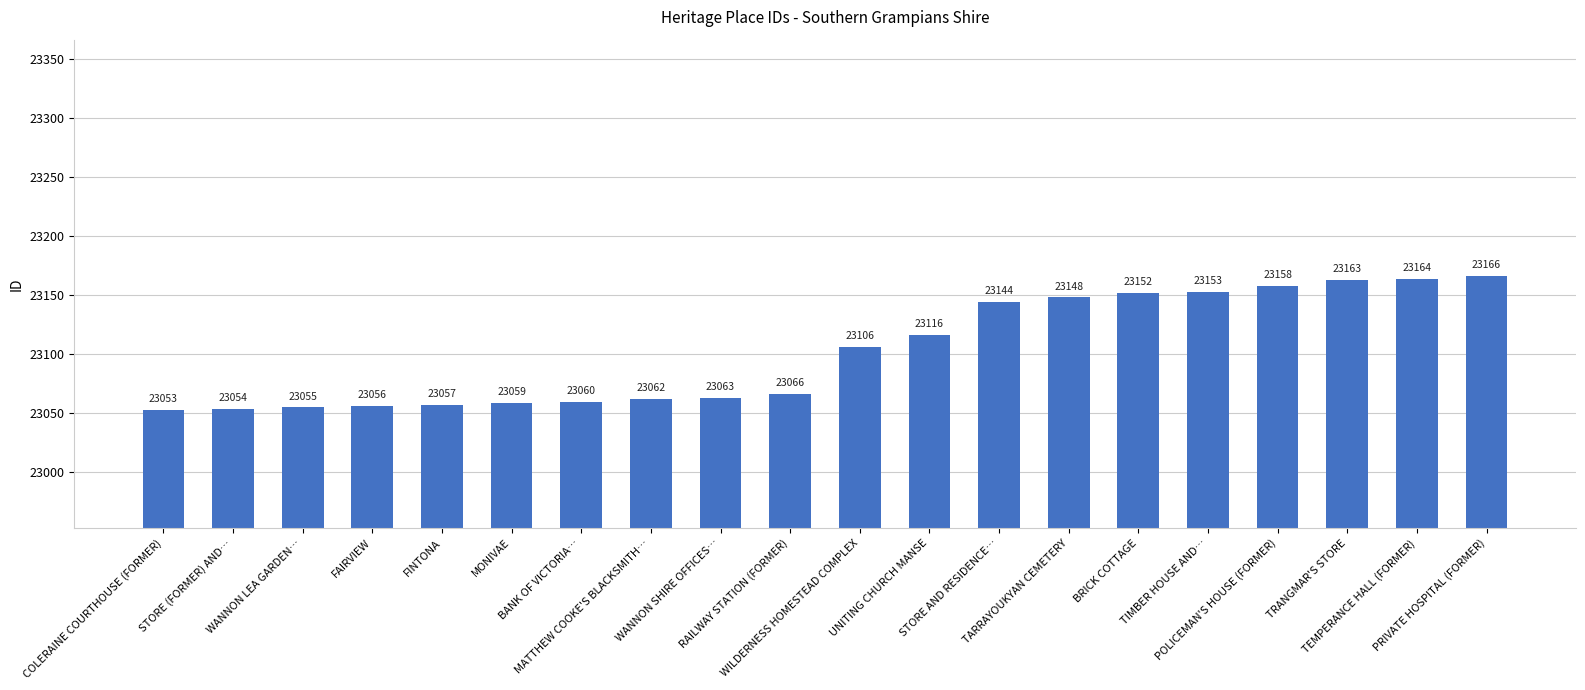

List the labels in order of value, largest first.

PRIVATE HOSPITAL (FORMER), TEMPERANCE HALL (FORMER), TRANGMAR'S STORE, POLICEMAN'S HOUSE (FORMER), TIMBER HOUSE AND…, BRICK COTTAGE, TARRAYOUKYAN CEMETERY, STORE AND RESIDENCE…, UNITING CHURCH MANSE, WILDERNESS HOMESTEAD COMPLEX, RAILWAY STATION (FORMER), WANNON SHIRE OFFICES…, MATTHEW COOKE'S BLACKSMITH…, BANK OF VICTORIA…, MONIVAE, FINTONA, FAIRVIEW, WANNON LEA GARDEN…, STORE (FORMER) AND…, COLERAINE COURTHOUSE (FORMER)